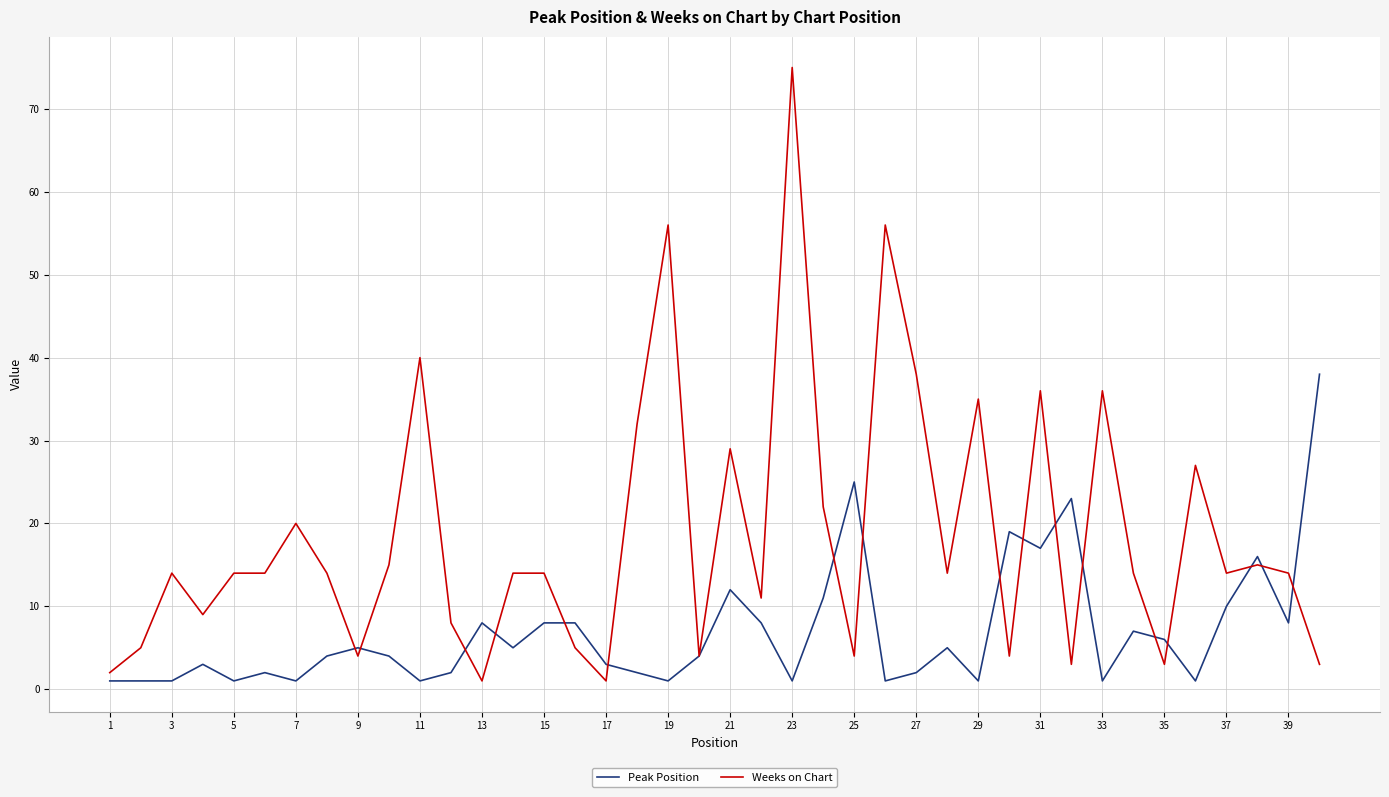

Which series has the largest total across all categories?

Weeks on Chart